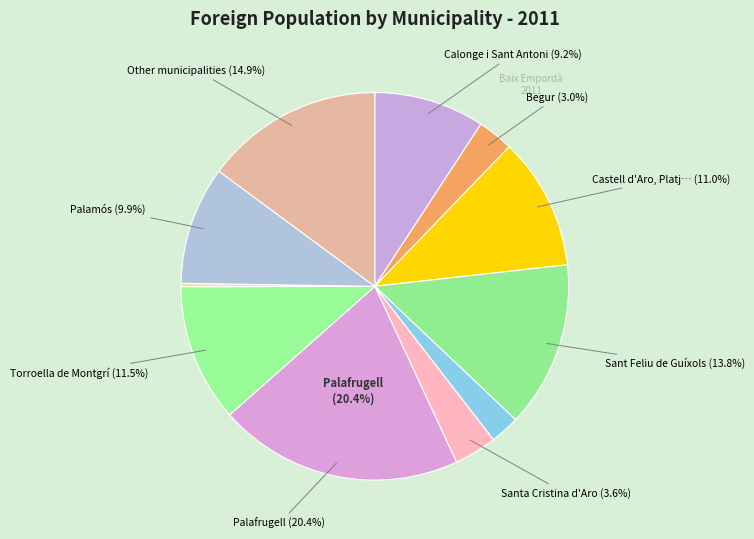

What is the largest slice in the pie chart?

Palafrugell